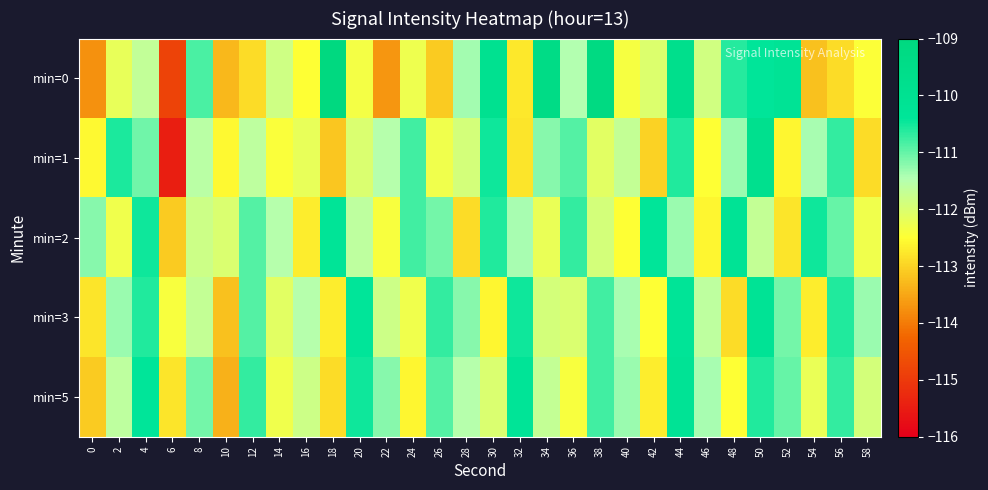

How many series are shown in this chart?

5